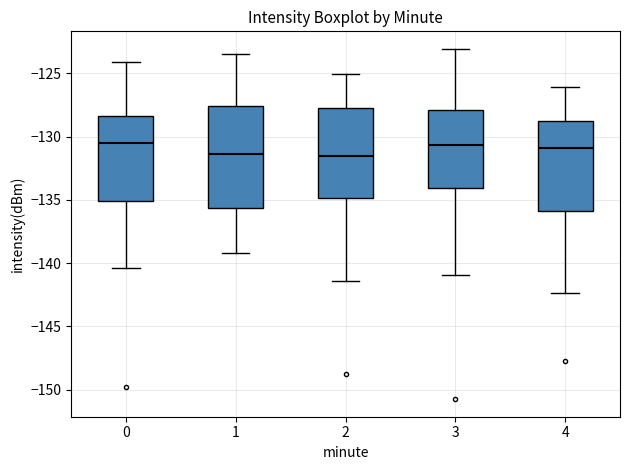

Where is the upper edge of the box at x = 1 on the y-axis? The values are not printed on the chart, so give them approximately, as read against the axis.

-127.5